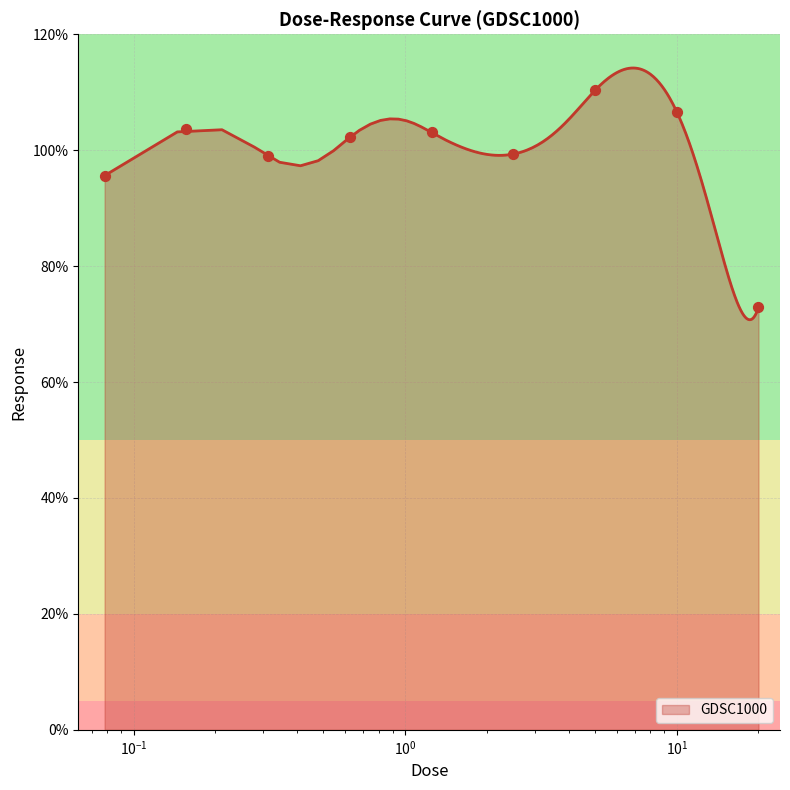

What is the change in value from 0.625 to 1.25?

+0.8